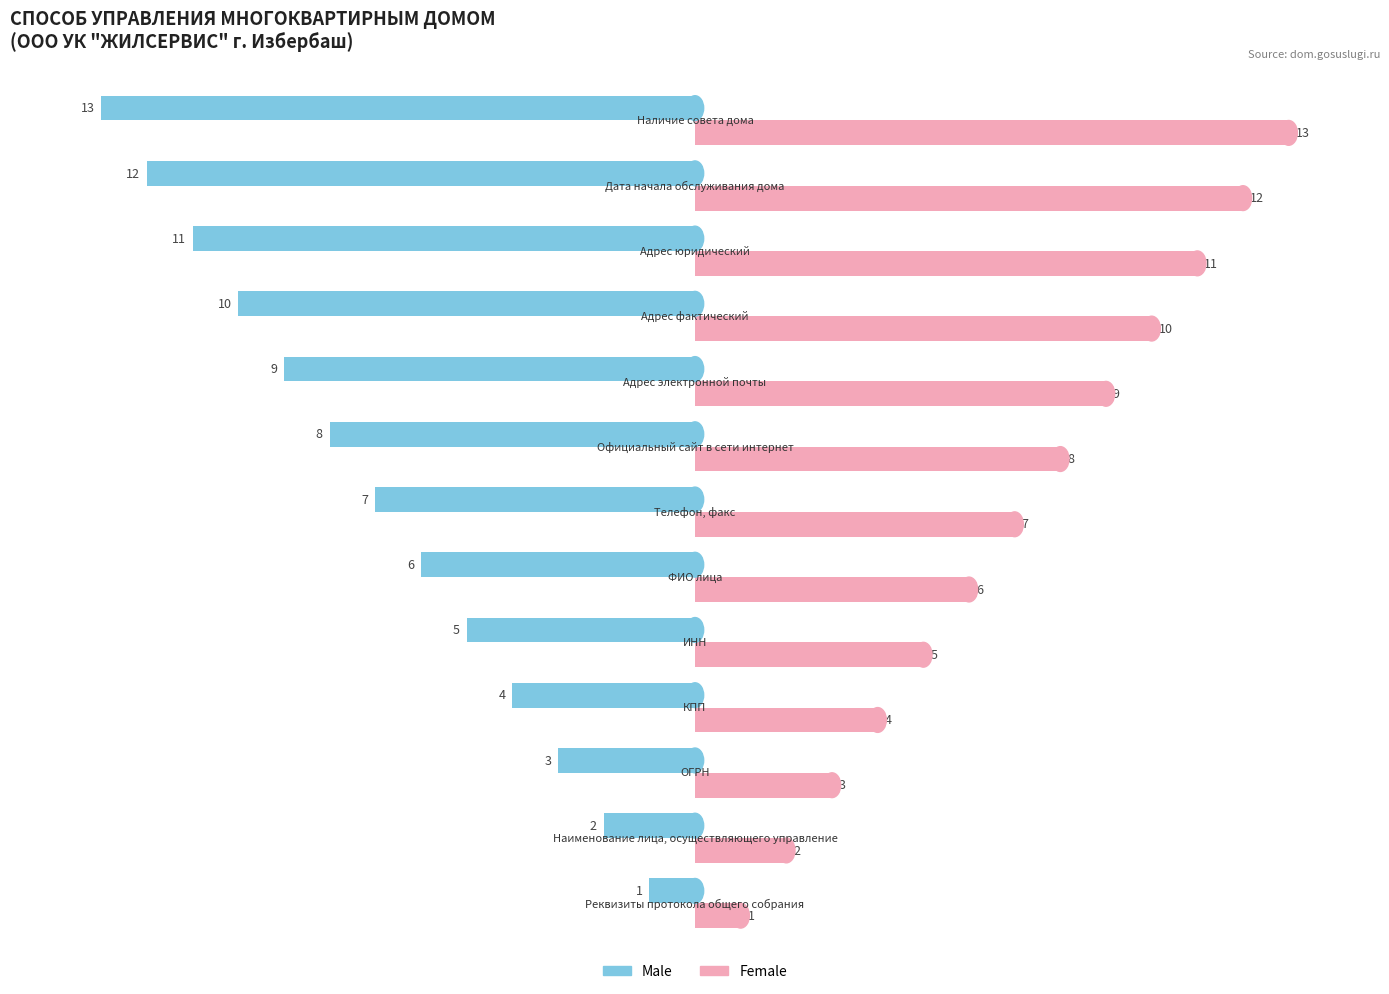

List the series in order of their peak value, highest first.

Female, Male